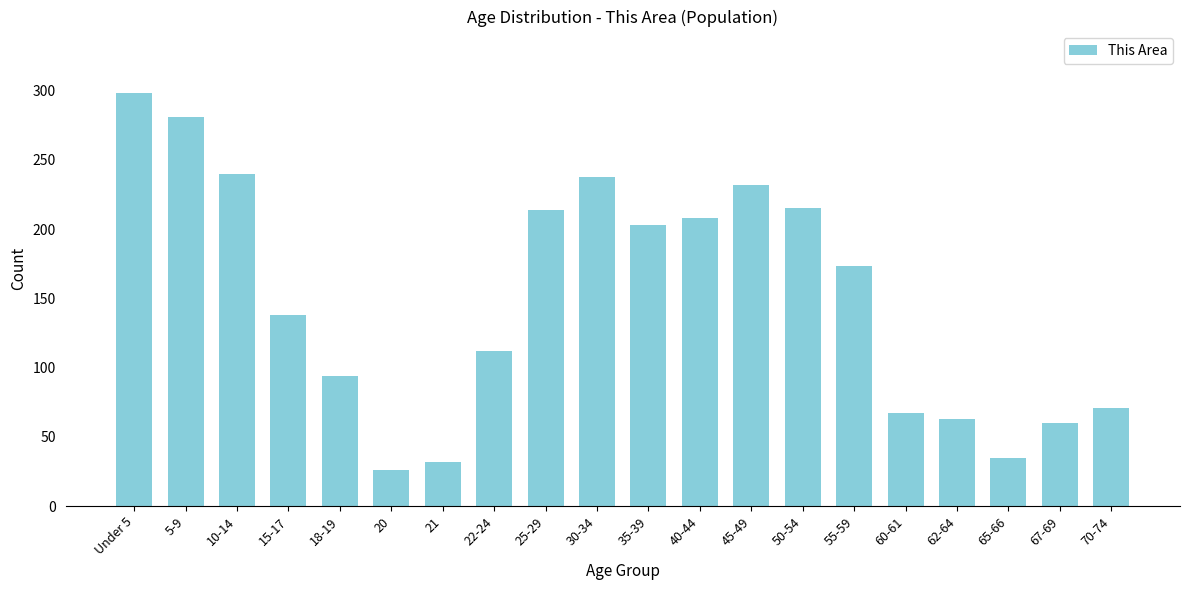

What is the difference between the maximum and minimum values?

272